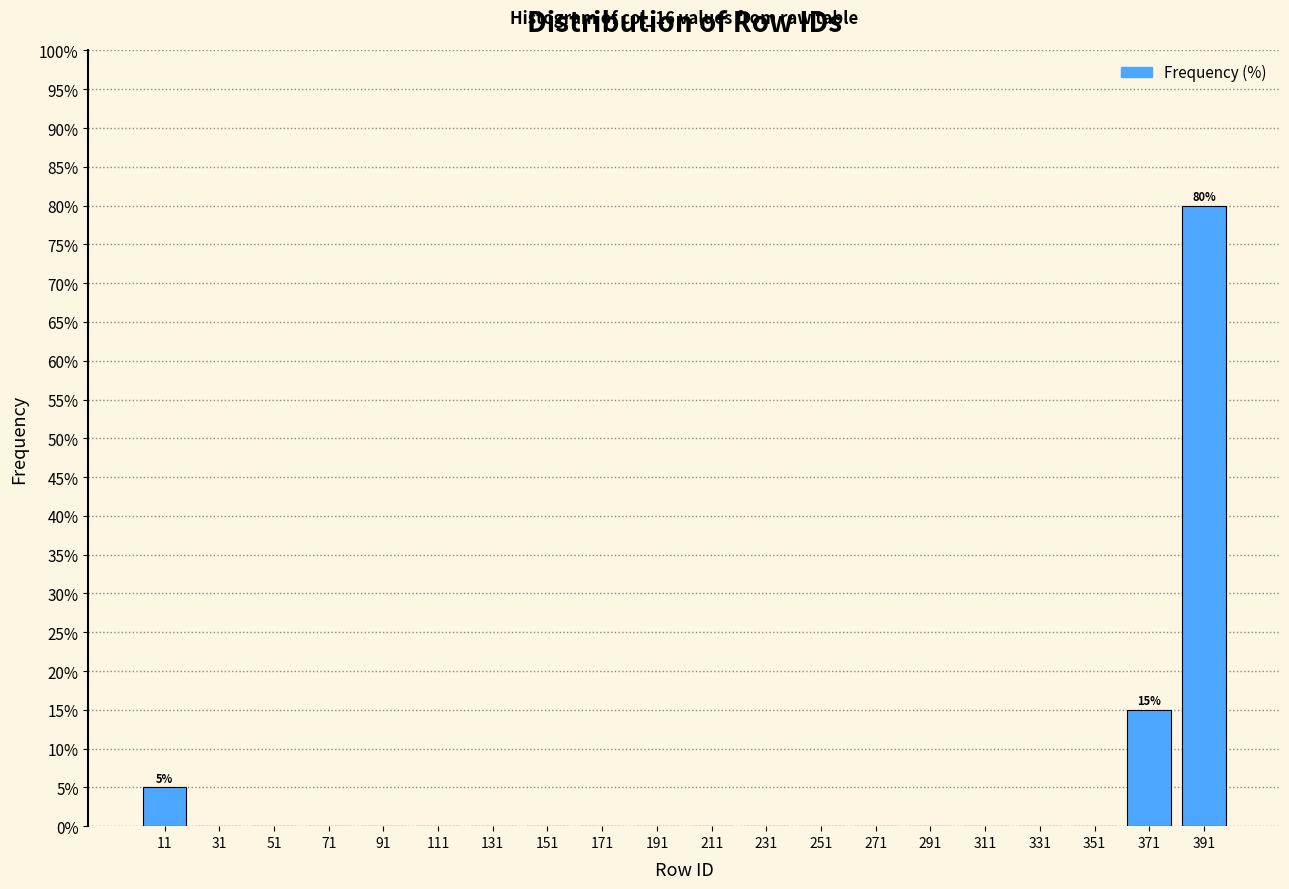

Over which range of the x-axis is the bar tallest?

381 to 401